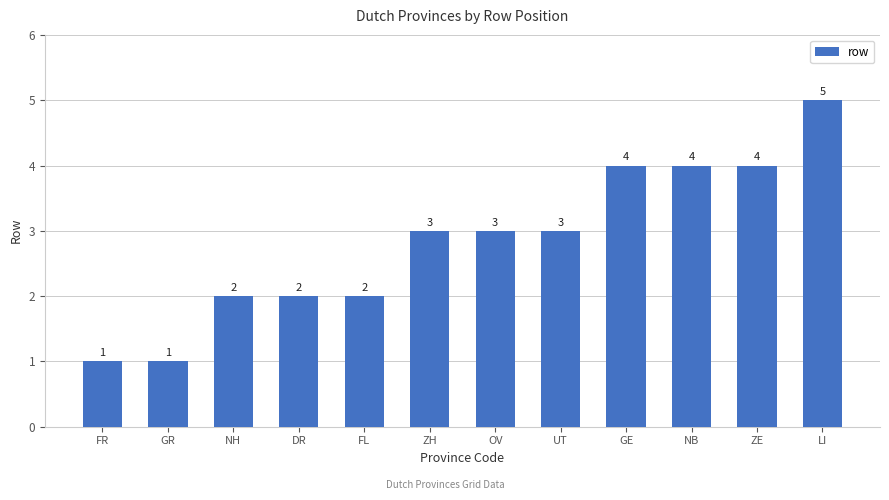

Reading left to right, what are all the values shown in this chart?

FR=1	GR=1	NH=2	DR=2	FL=2	ZH=3	OV=3	UT=3	GE=4	NB=4	ZE=4	LI=5